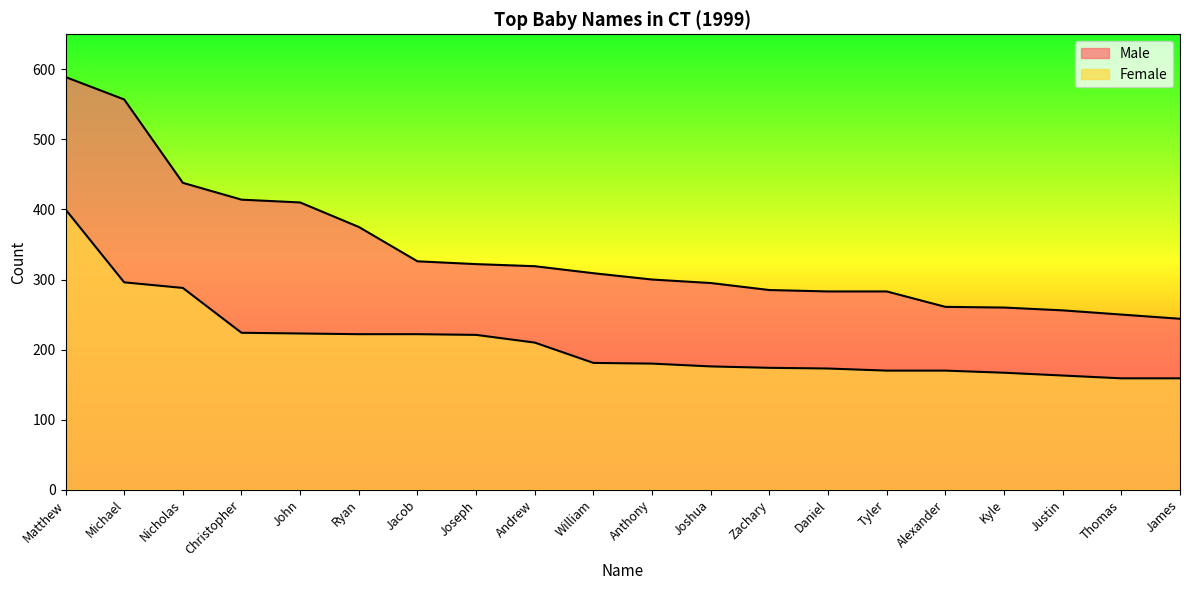

Which series has the widest spread of values?

Male